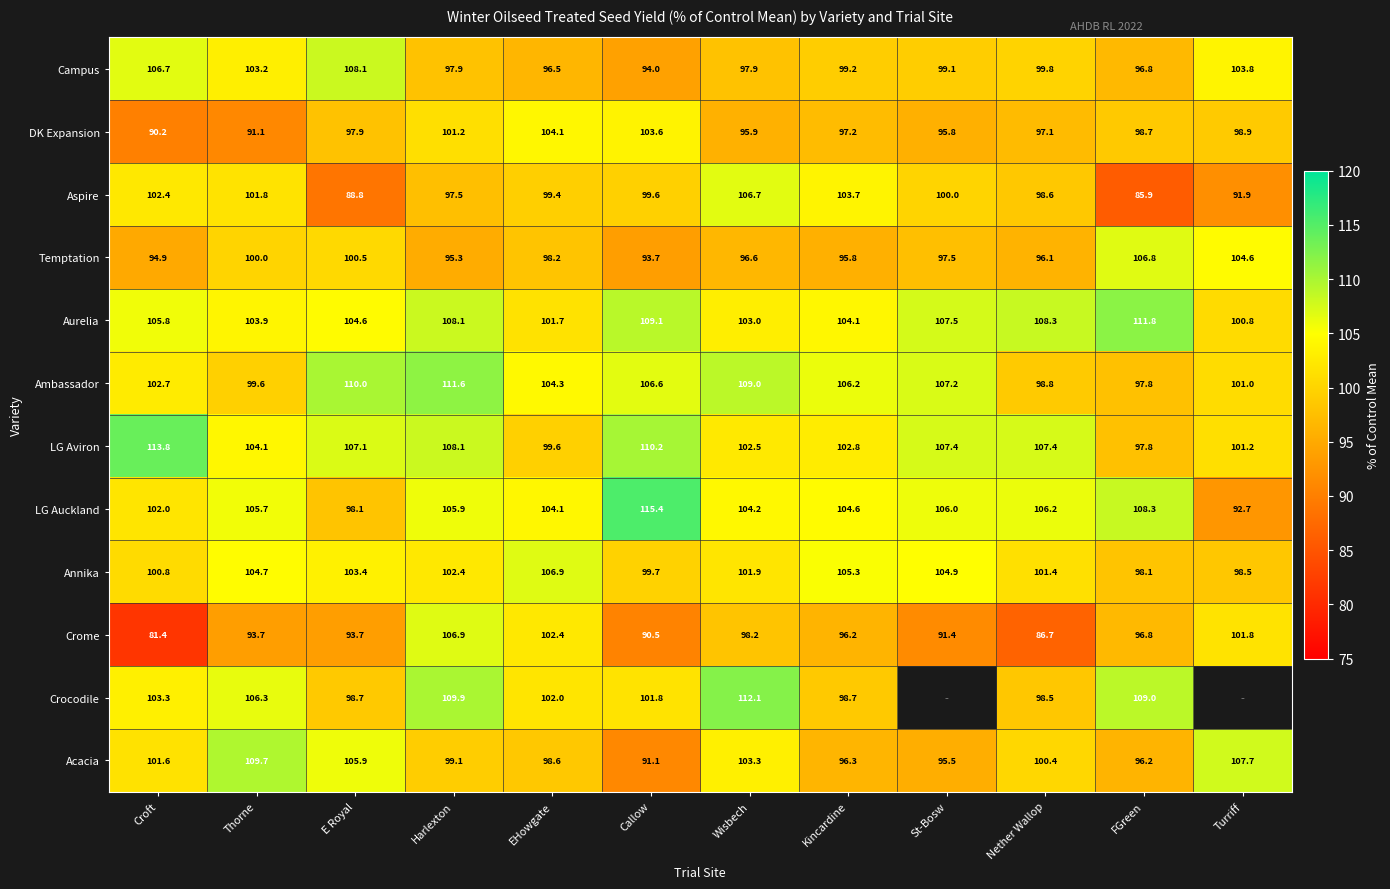

The LG Auckland series shows 59.5 at Kincardine. True or false?

False